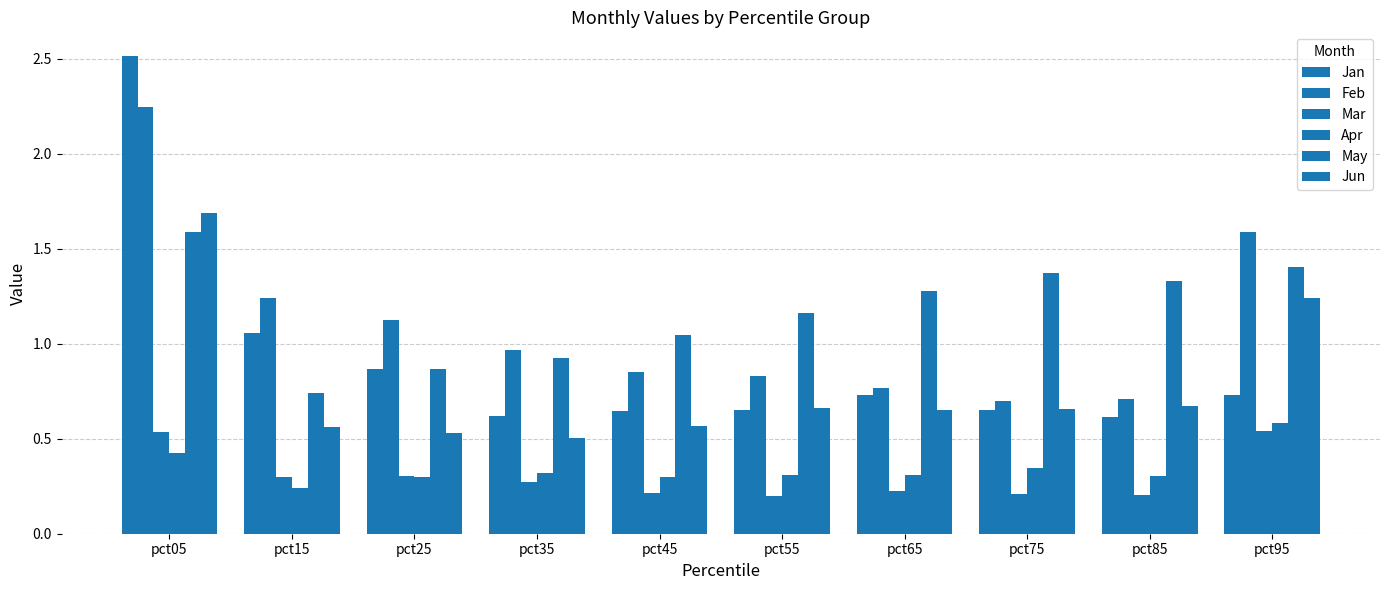

Which label corresponds to the largest value in the chart?

pct05